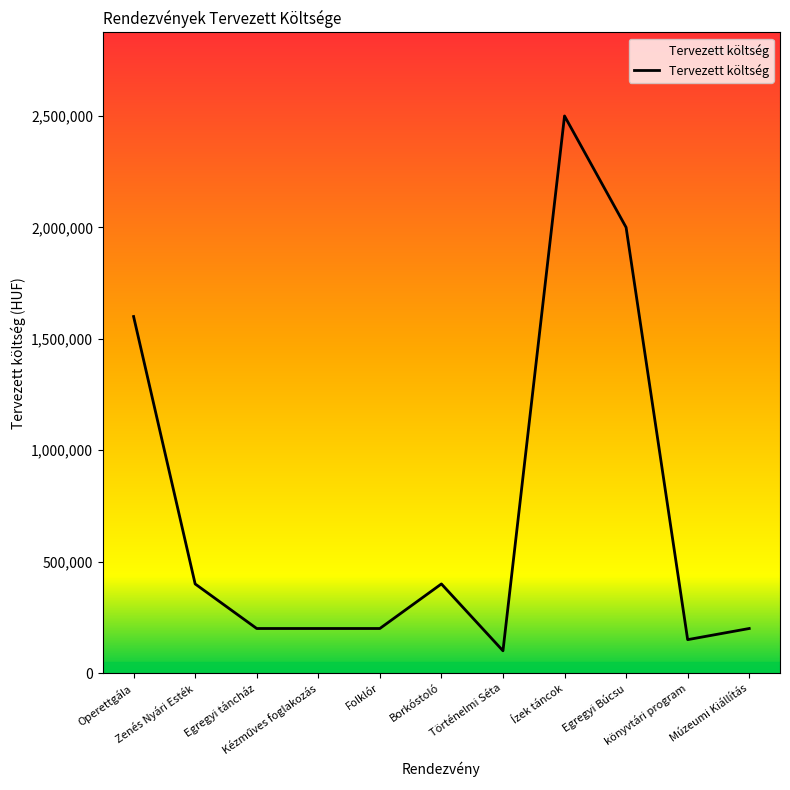

Does the chart have visible grid lines?

No